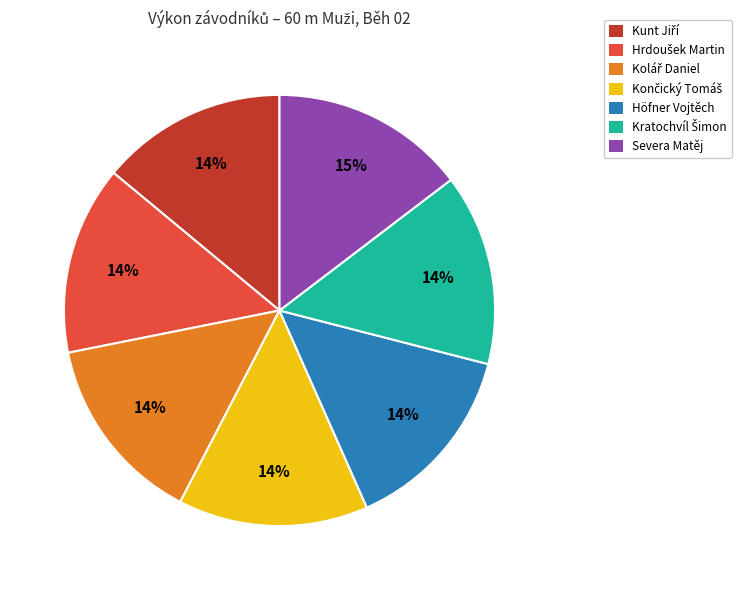

Is it true that Höfner Vojtěch is 1% of the pie?

False